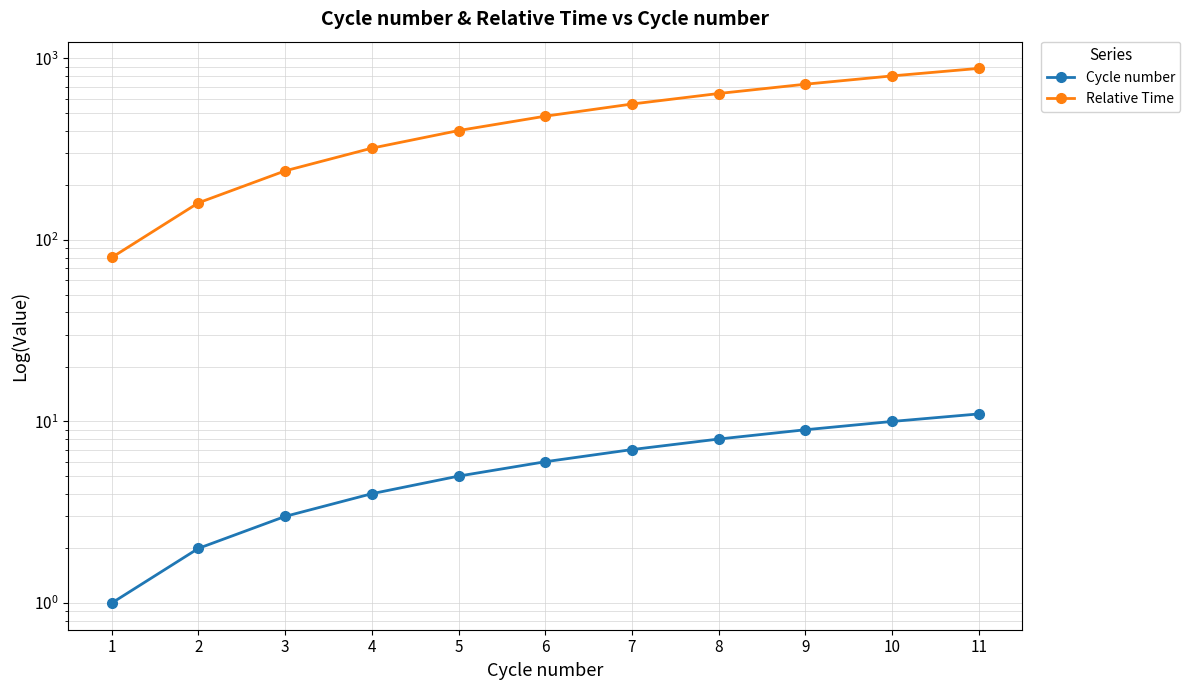

List the labels in order of Relative Time value, smallest first.

1, 2, 3, 4, 5, 6, 7, 8, 9, 10, 11